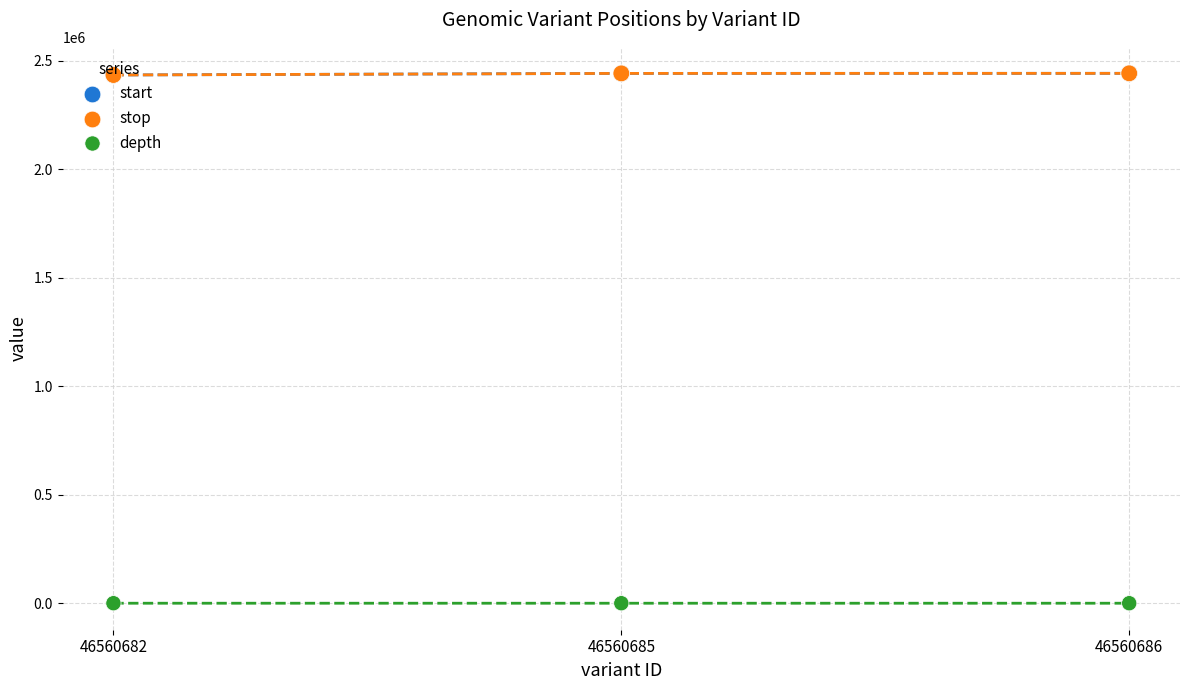

Which series has the largest total across all categories?

stop